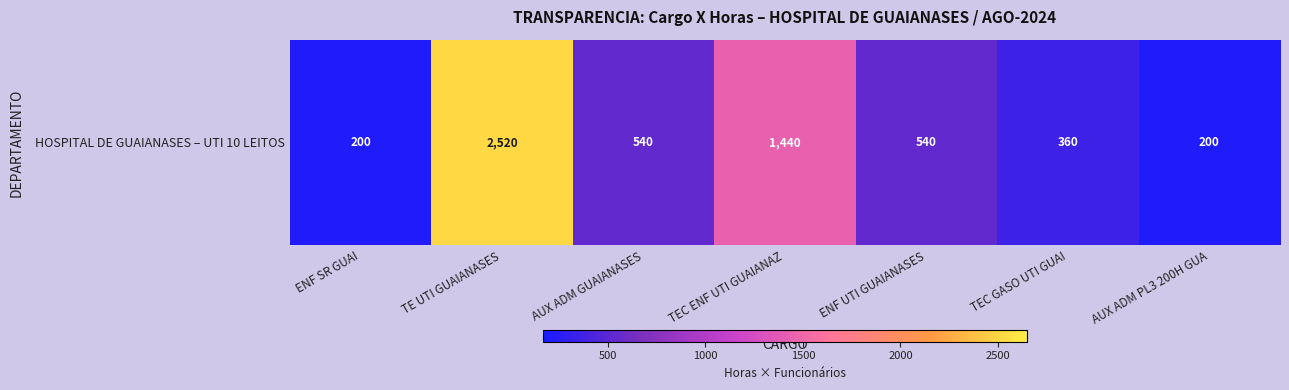

Rank the categories by value from highest to lowest.

TE UTI GUAIANASES, TEC ENF UTI GUAIANAZ, AUX ADM GUAIANASES, ENF UTI GUAIANASES, TEC GASO UTI GUAI, ENF SR GUAI, AUX ADM PL3 200H GUA